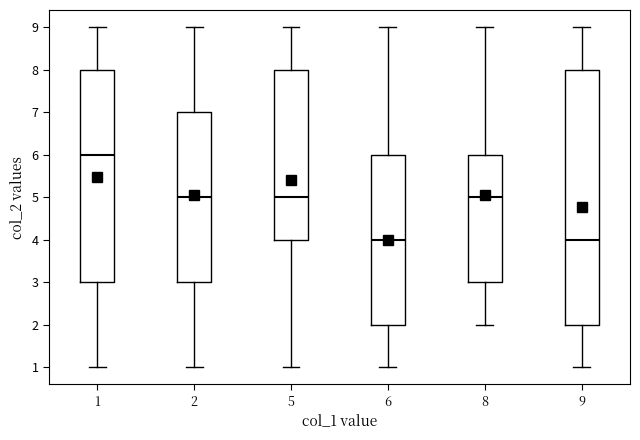

Reading left to right, transcribe this box plot: for each box, give where its median line is, the range the box spans, and where its two whiskers end, as read against the y-axis. The values are not printed on the chart, so give them approximately, as read against the axis.

1: median 6, box 3 to 8, whiskers 1 to 9
2: median 5, box 3 to 7, whiskers 1 to 9
5: median 5, box 4 to 8, whiskers 1 to 9
6: median 4, box 2 to 6, whiskers 1 to 9
8: median 5, box 3 to 6, whiskers 2 to 9
9: median 4, box 2 to 8, whiskers 1 to 9